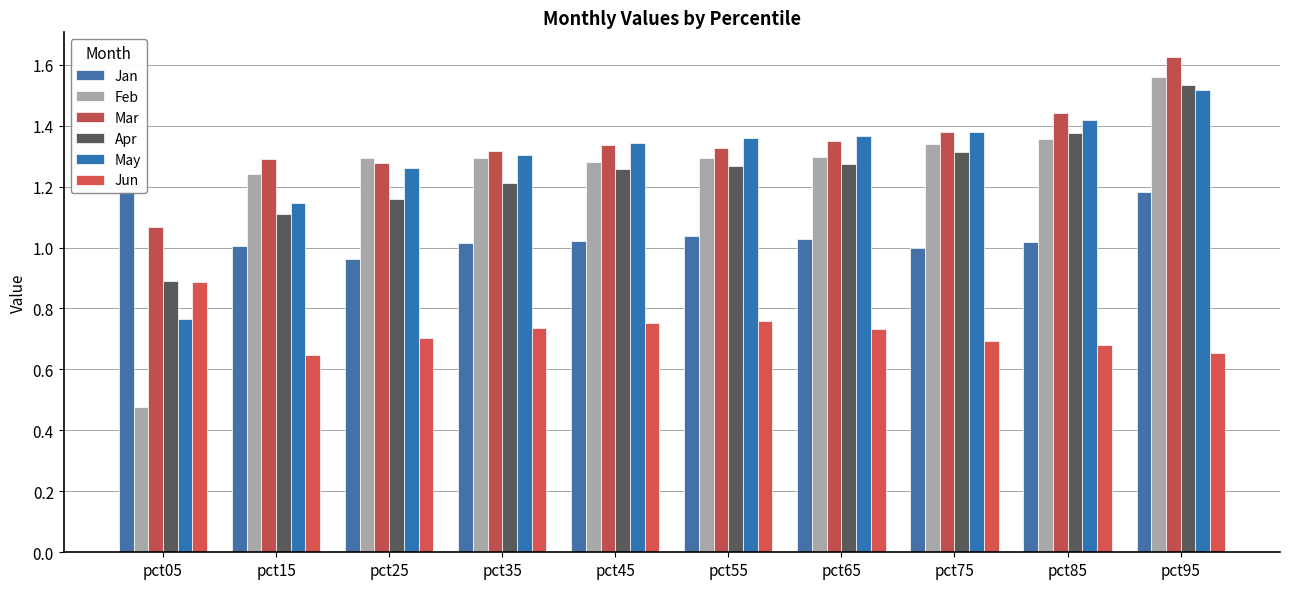

What are all the series names shown in the legend?

Jan, Feb, Mar, Apr, May, Jun